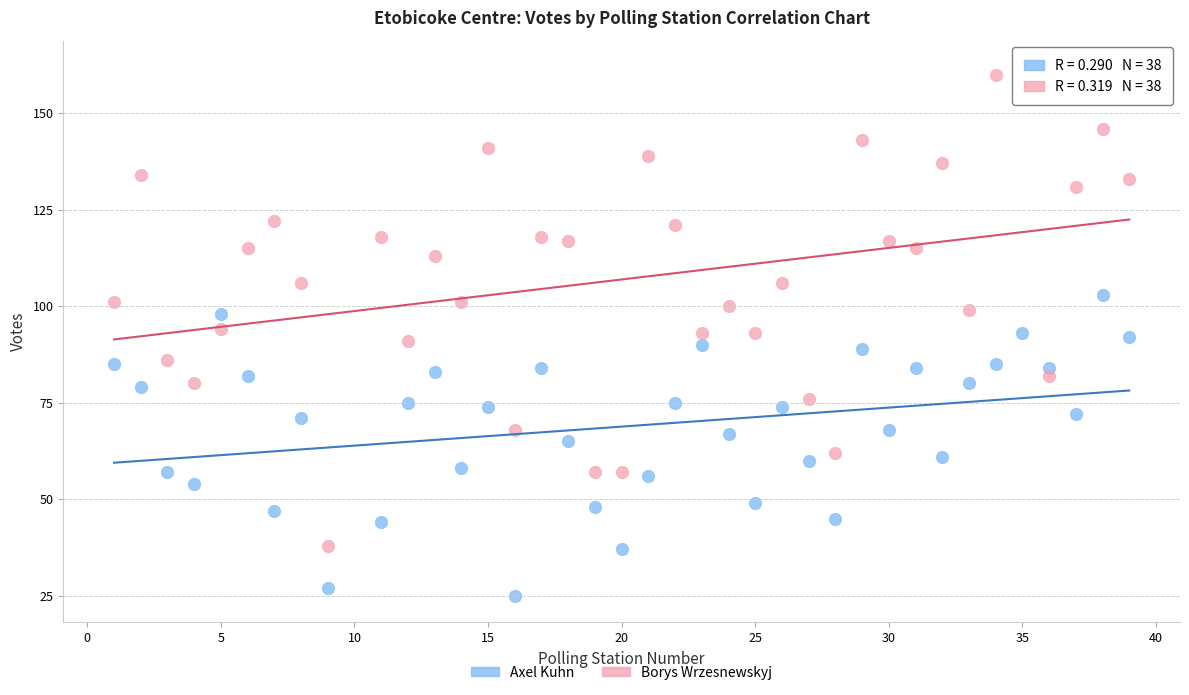

Which series has the largest Y range (max minus min)?

Borys Wrzesnewskyj